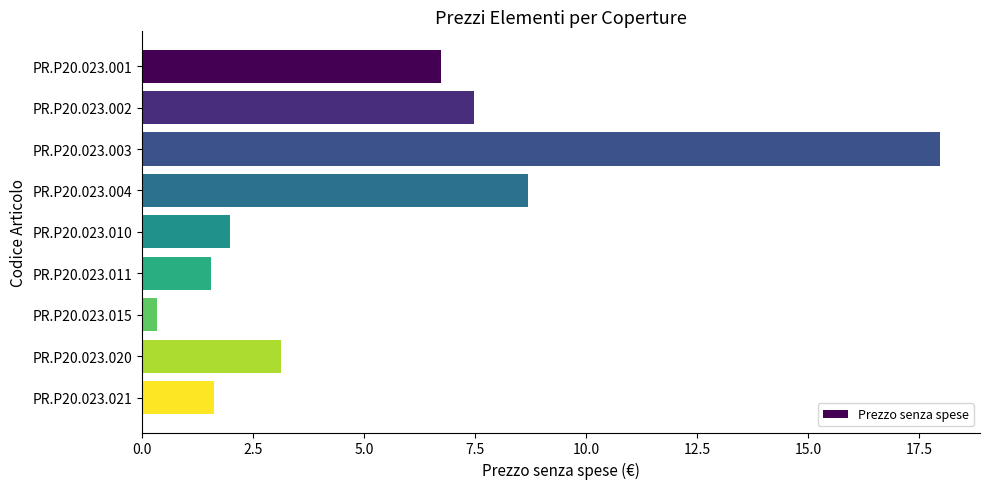

What is the value of the 6th bar from the top?

1.5